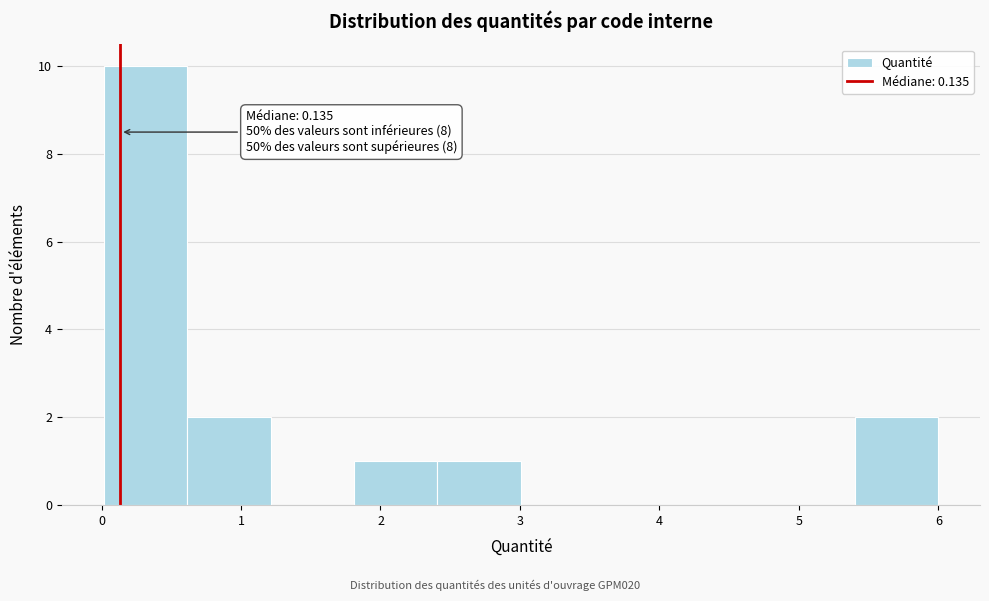

Which range on the x-axis has the tallest bar?

0.0 to 0.6